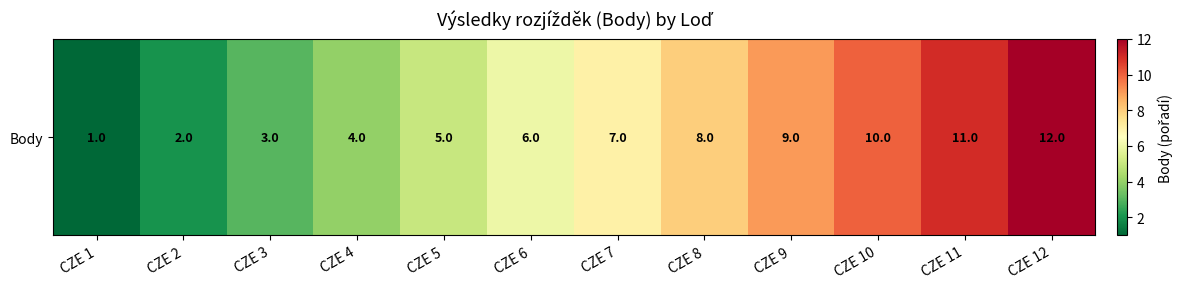

Between CZE 11 and CZE 5, which is larger?

CZE 11